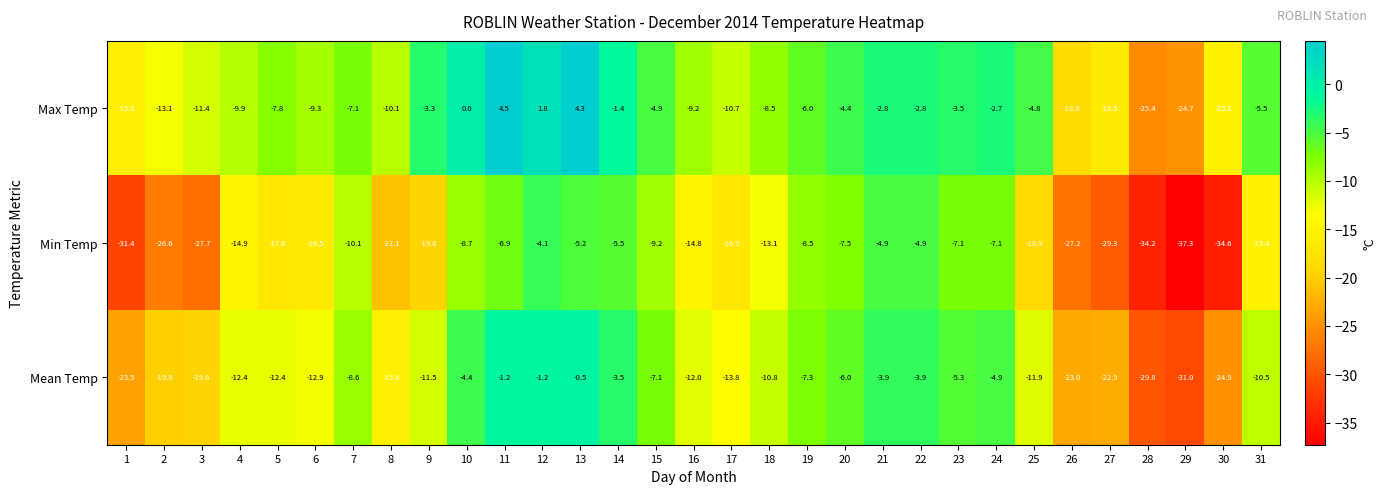

How many categories are shown in the chart?

31